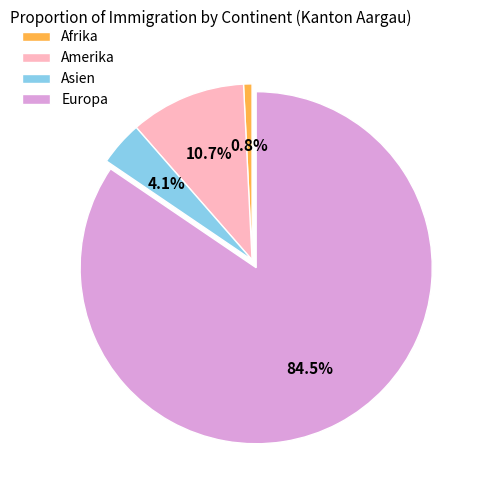

Between Europa and Asien, which is larger?

Europa